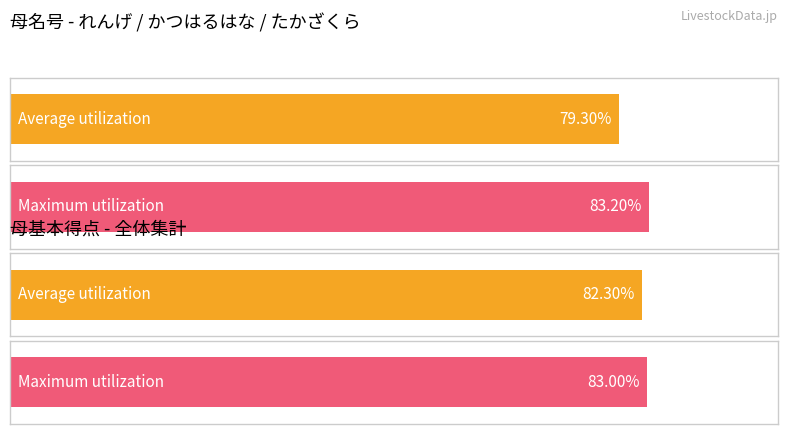

Rank the series by their maximum value, from highest to lowest.

Maximum utilization, Average utilization